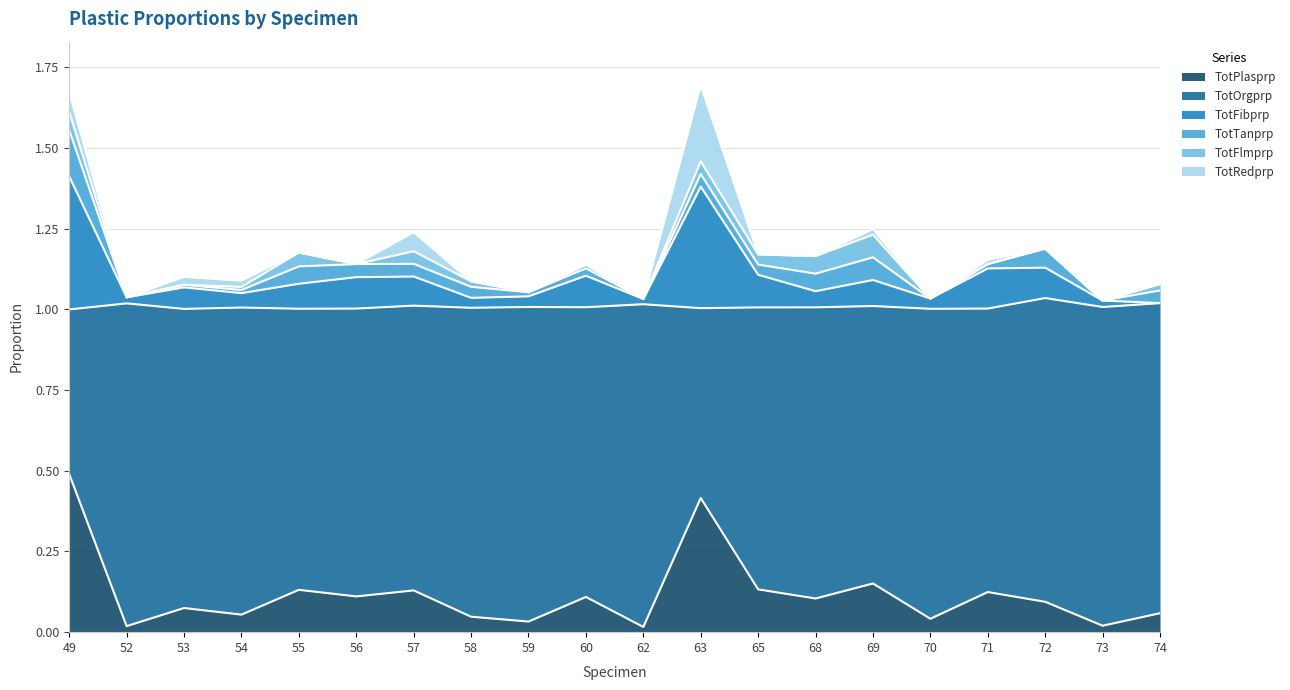

How many data points does each series have?

20